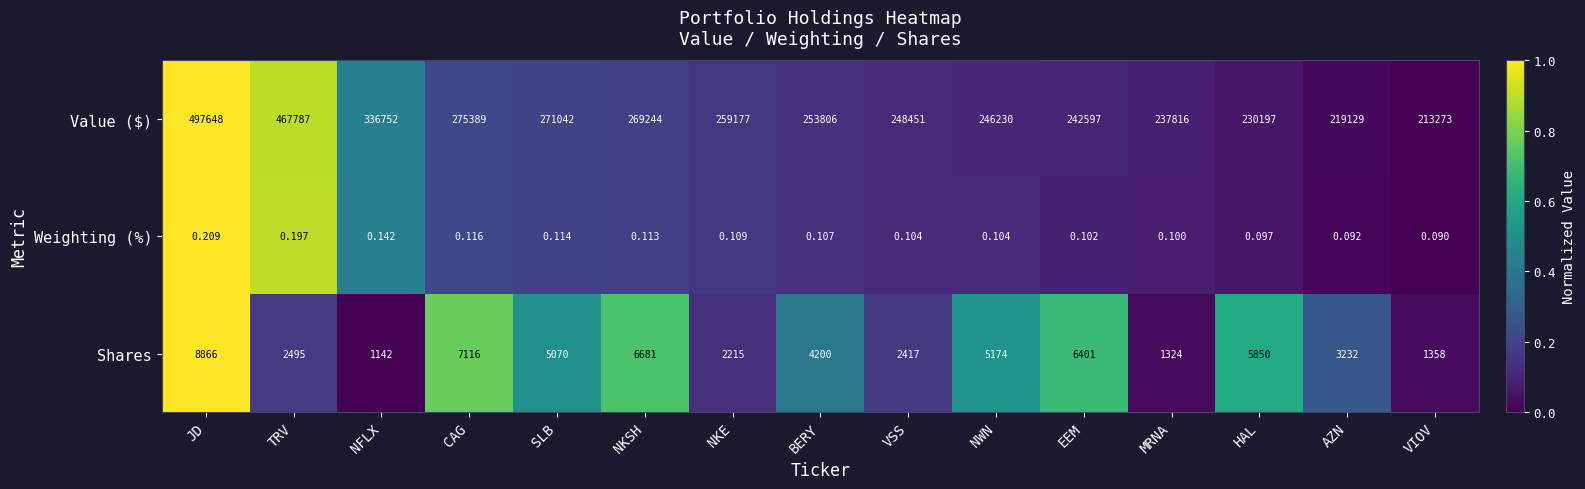

Which category has the lowest value across all series?

VIOV